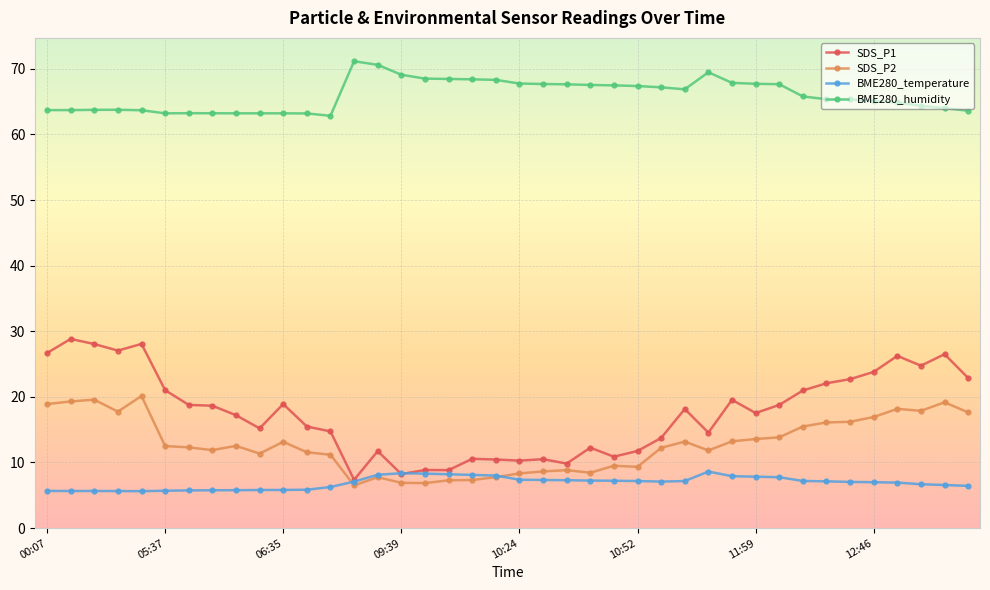

What are all the series names shown in the legend?

SDS_P1, SDS_P2, BME280_temperature, BME280_humidity